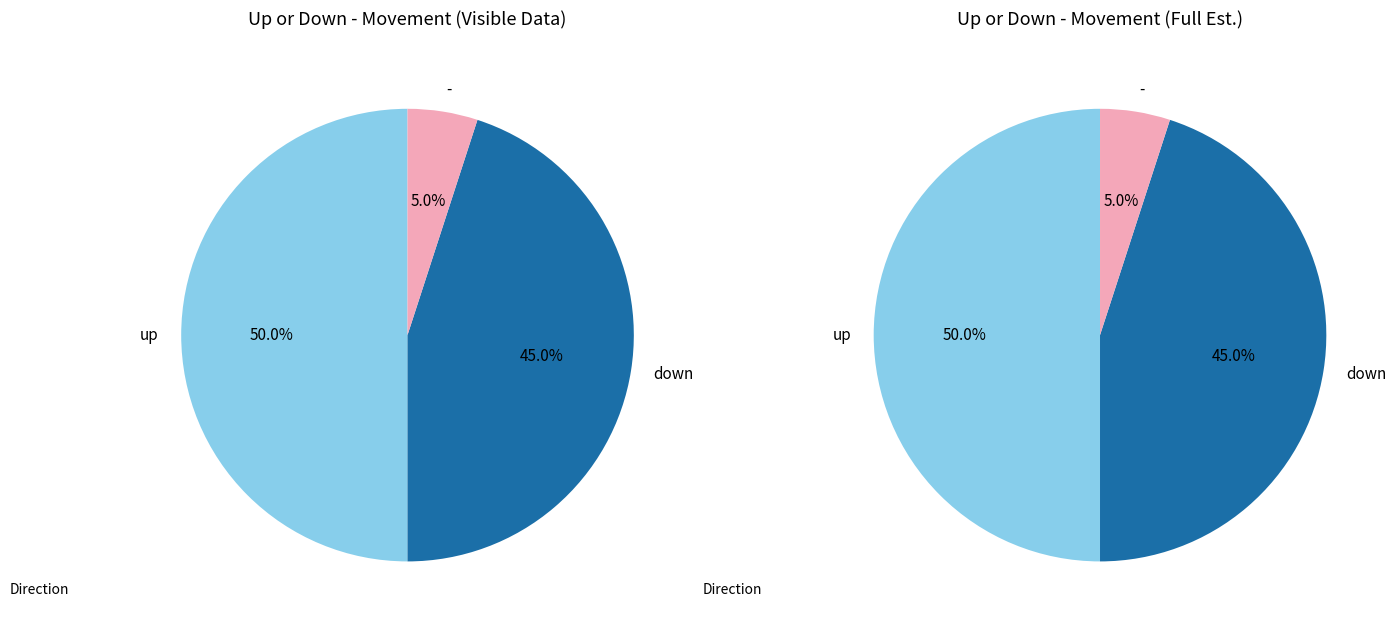

What is the smallest slice in the pie chart?

-